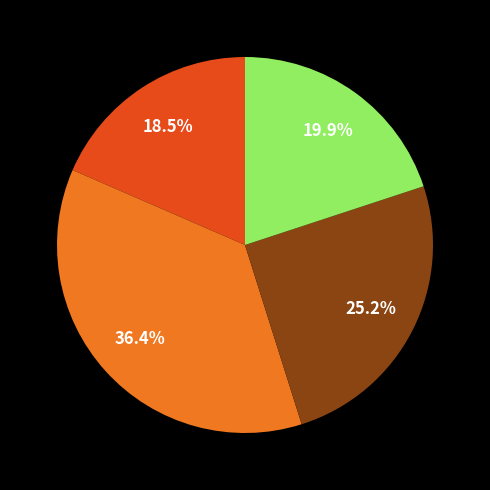

Is there any slice that represents more than half of the pie?

No